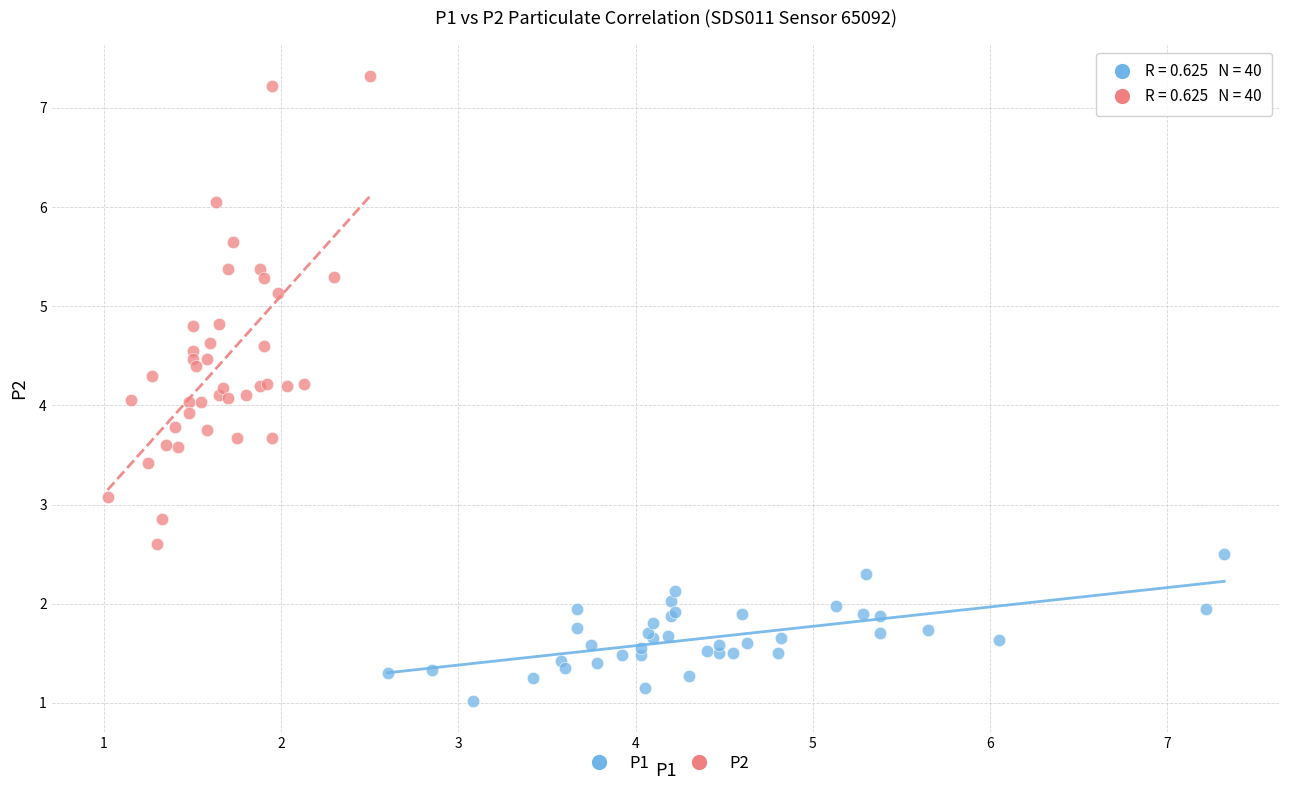

Which series has the widest spread of Y values?

P2